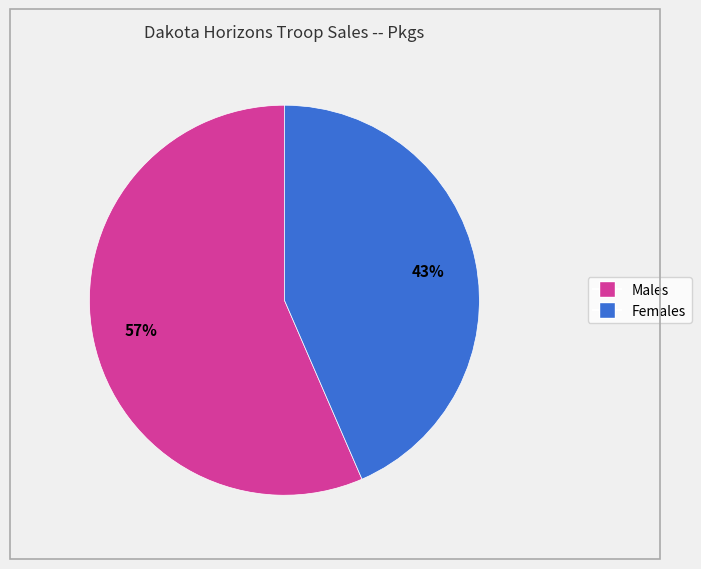

What is the largest slice in the pie chart?

Males